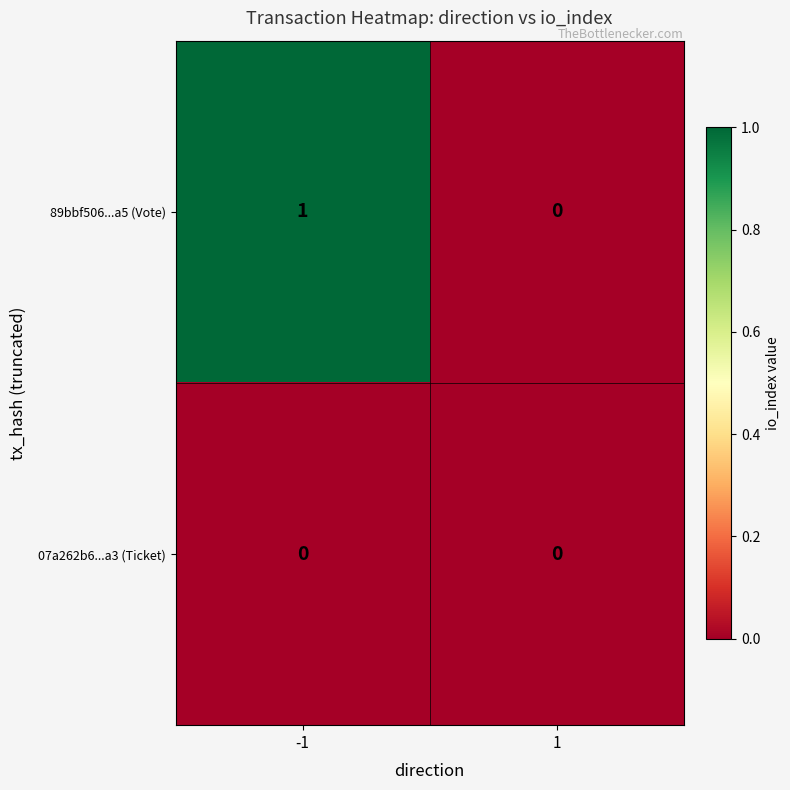

The value of 07a262b6...a3 (Ticket) at -1 is 0. True or false?

True